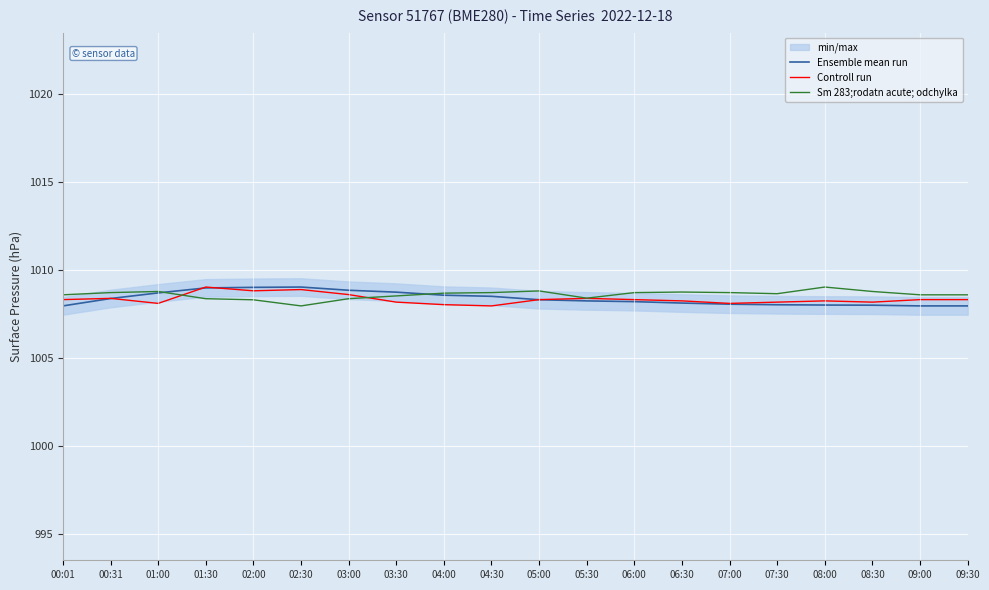

At which category is the sum across all series the highest?

01:30